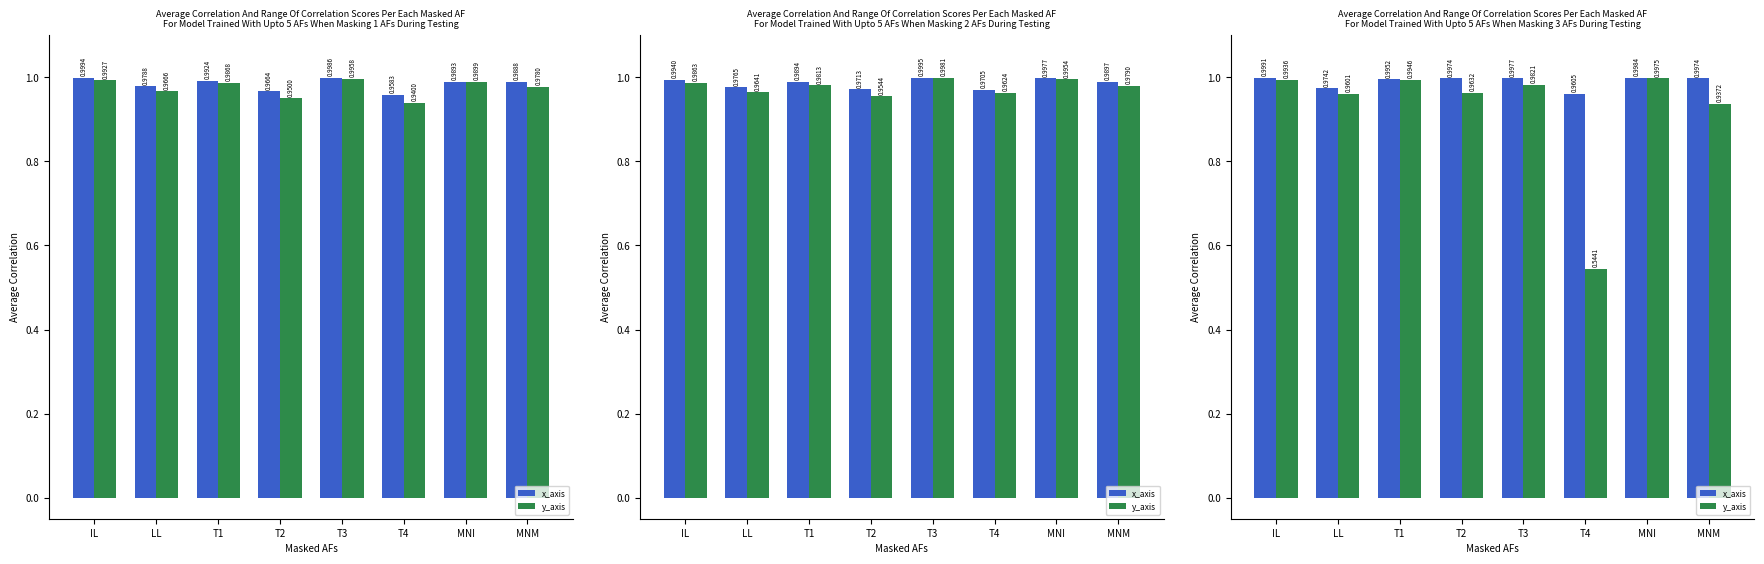

Reading left to right, transcribe all the data shown in this chart.

x_axis: 1.0	1.0	1.0	1.0	1.0	1.0	1.0	1.0
y_axis: 1.0	1.0	1.0	1.0	1.0	0.5	1.0	0.9